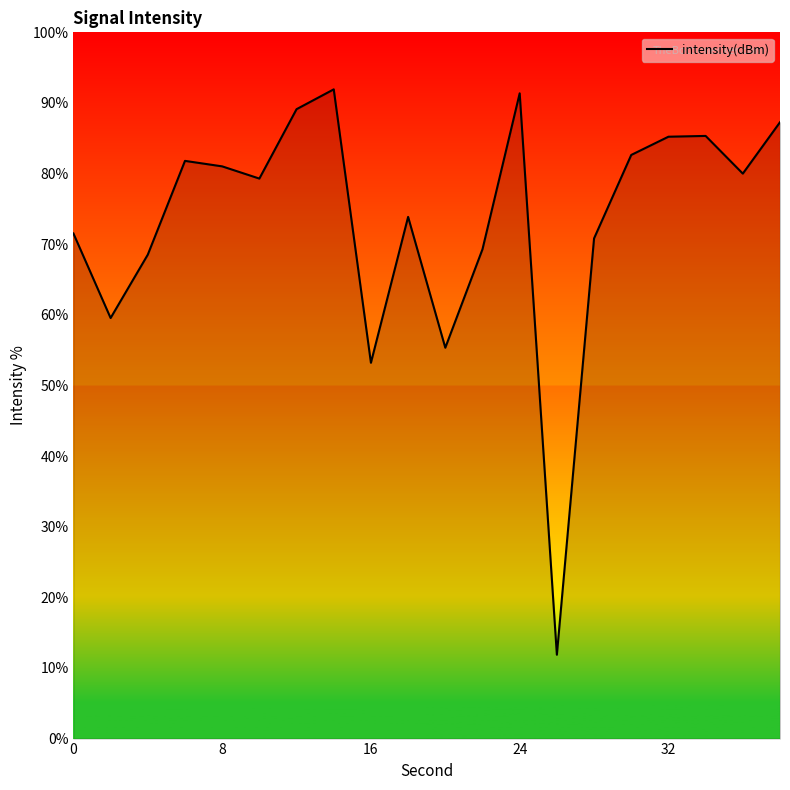

What is the difference between the maximum and minimum values?

80.1